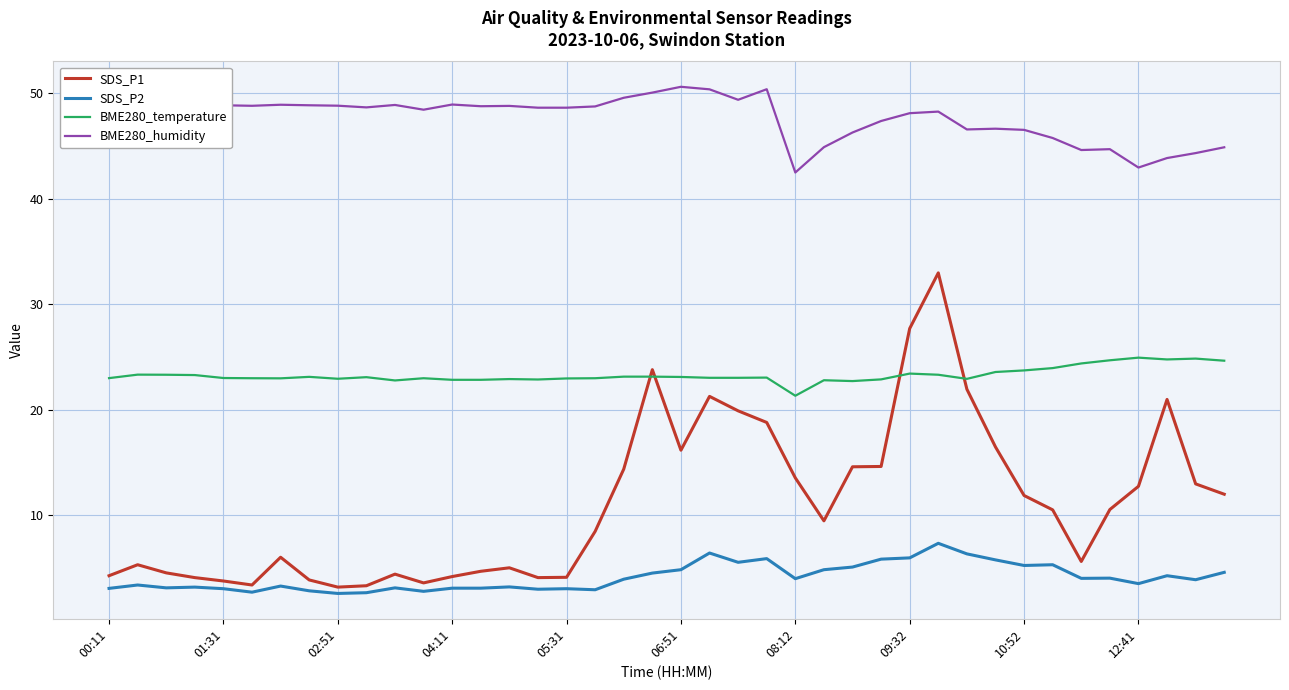

Rank the series by their maximum value, from highest to lowest.

BME280_humidity, SDS_P1, BME280_temperature, SDS_P2